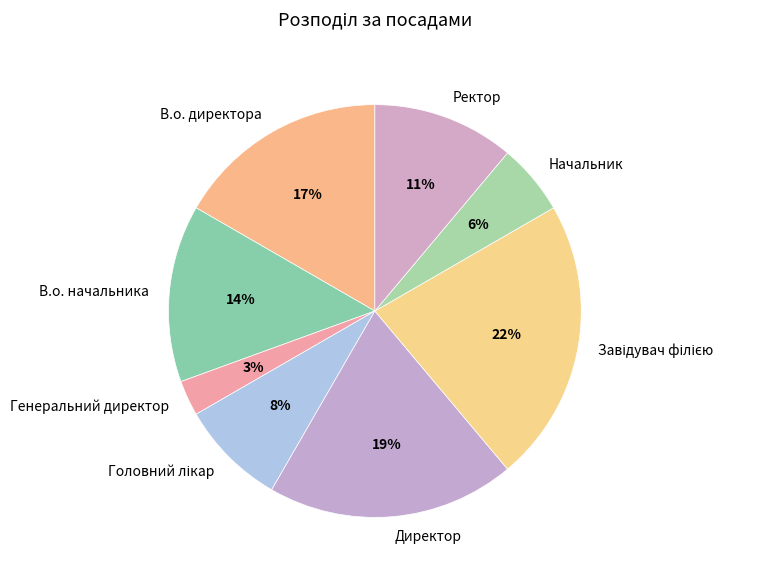

To the nearest percent, what portion does Директор represent?

19%